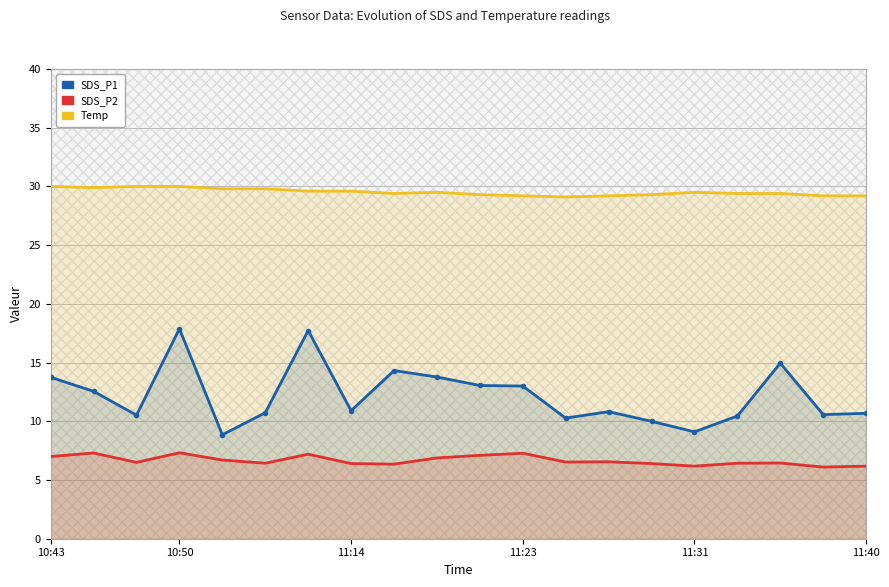

How many data points does each series have?

20